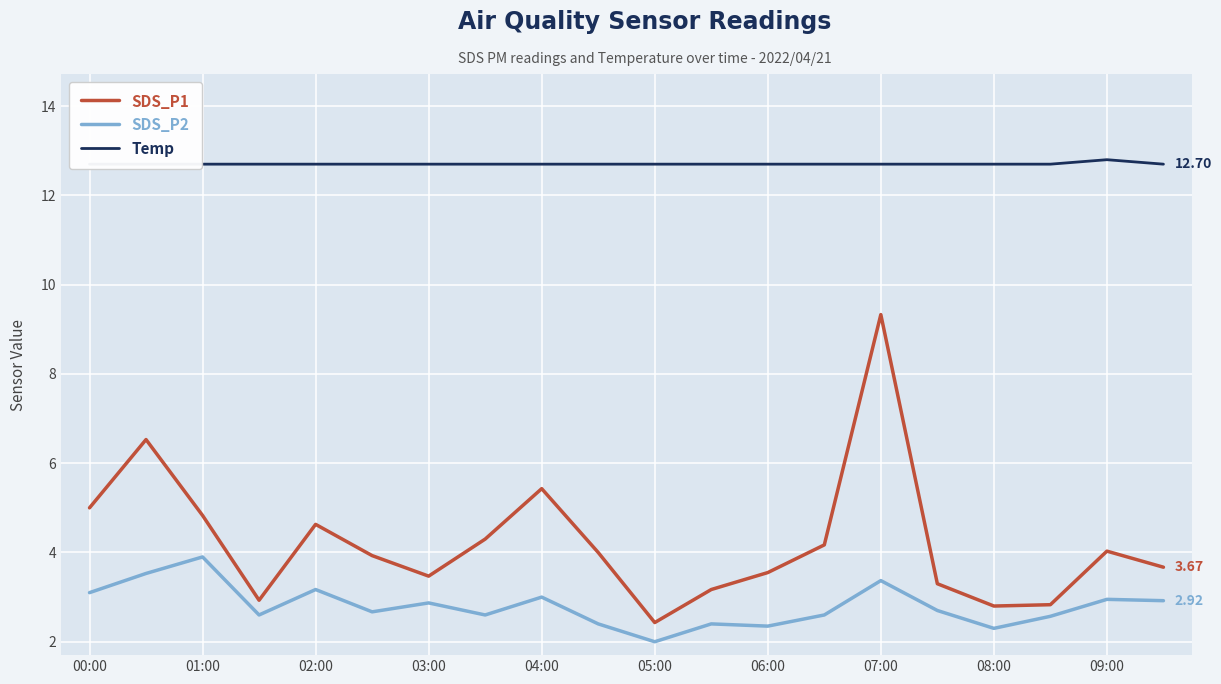

True or false: SDS_P1 has a value of 1.3 at 15.

False